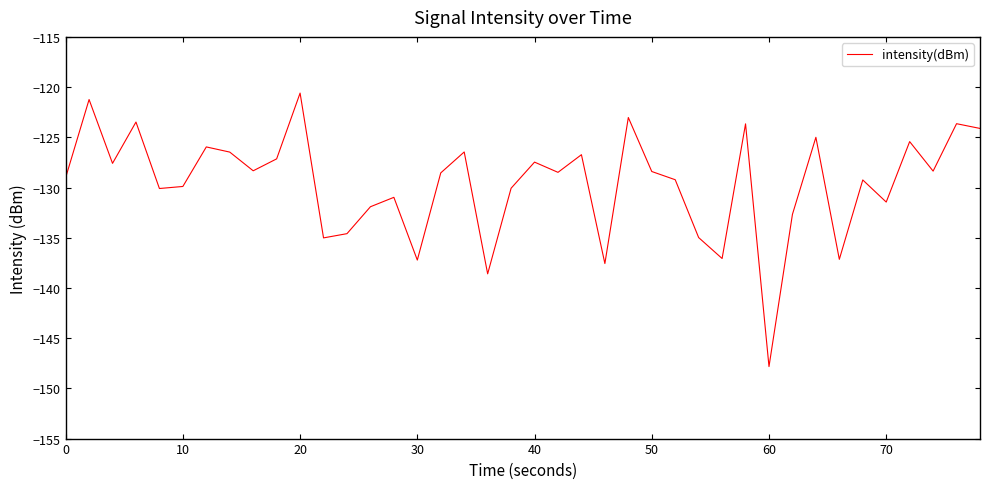

What is the maximum value shown in the chart?

-120.6